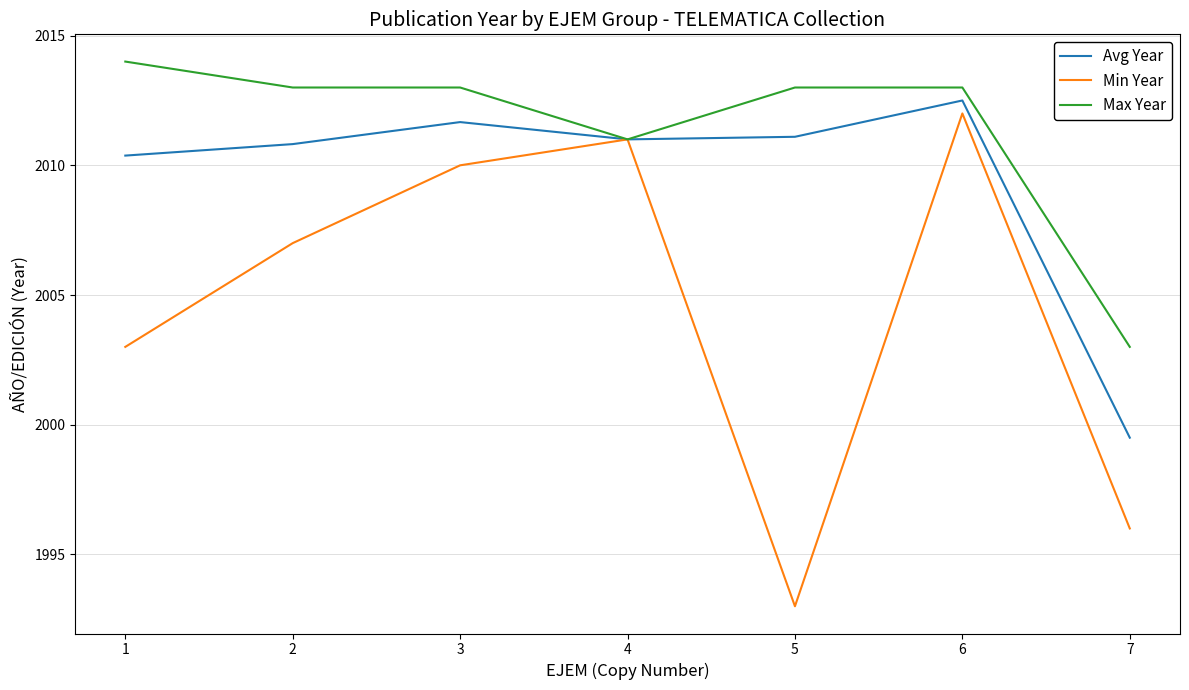

What is the average value of the Avg Year series?

2009.6